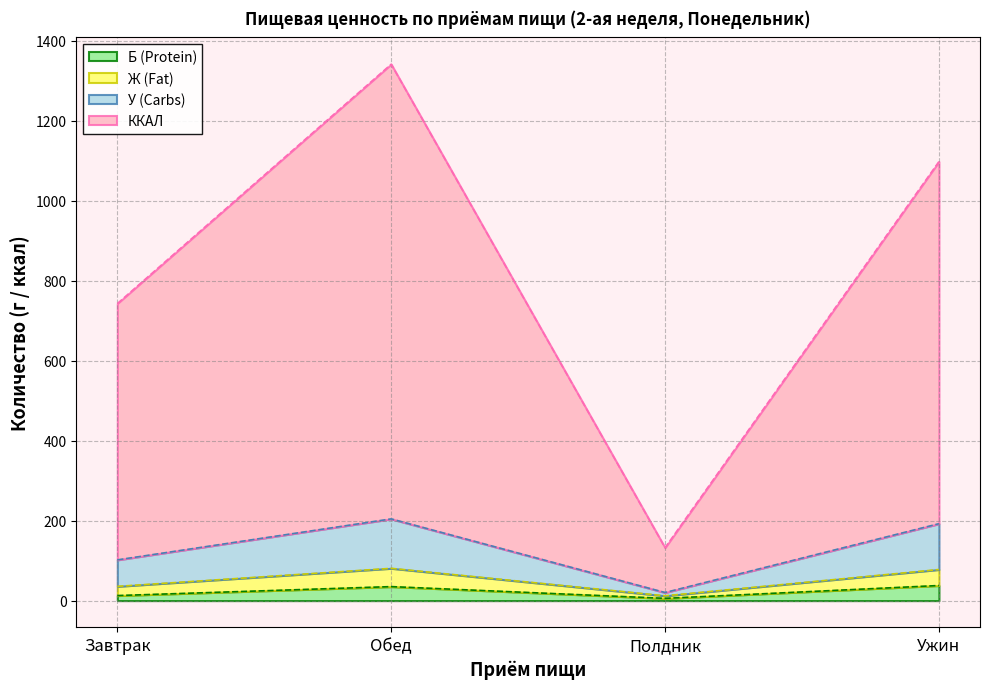

At which category is the sum across all series the highest?

Обед